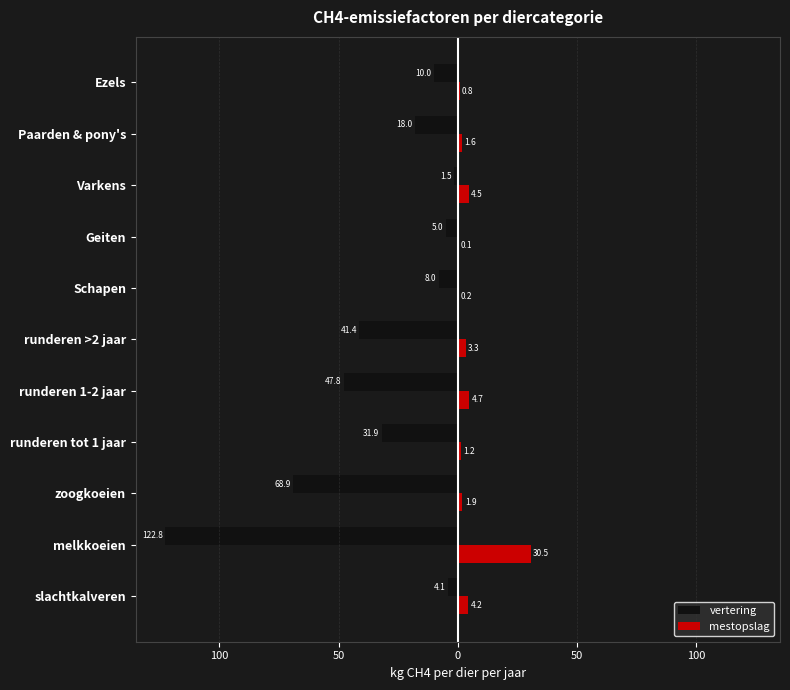

What is the highest value of the vertering series?

-1.5